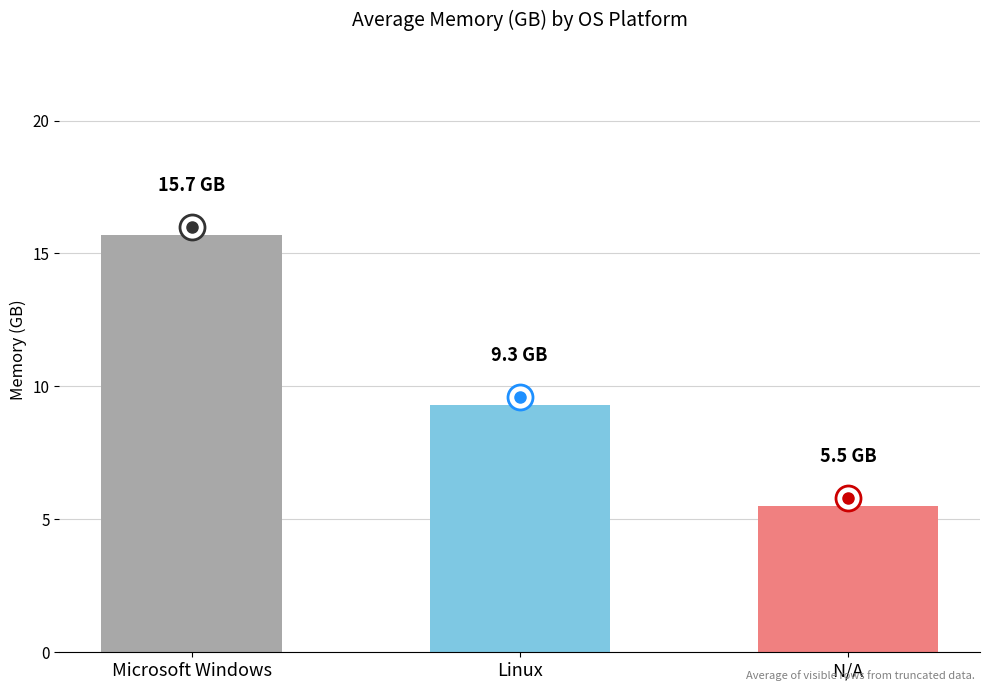

What is the change in value from Microsoft Windows to N/A?

-10.2